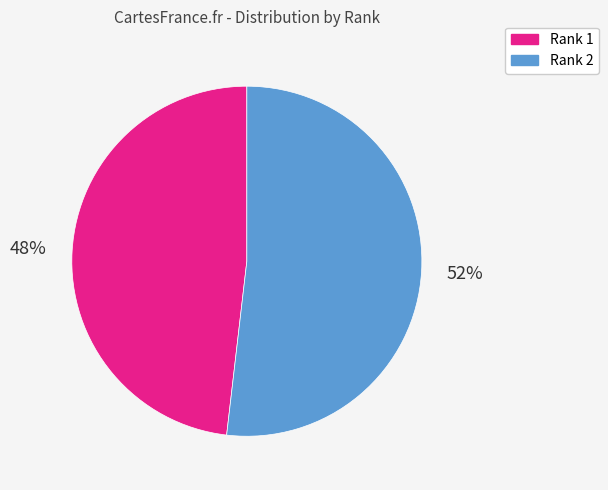

How many slices are in this pie chart?

2